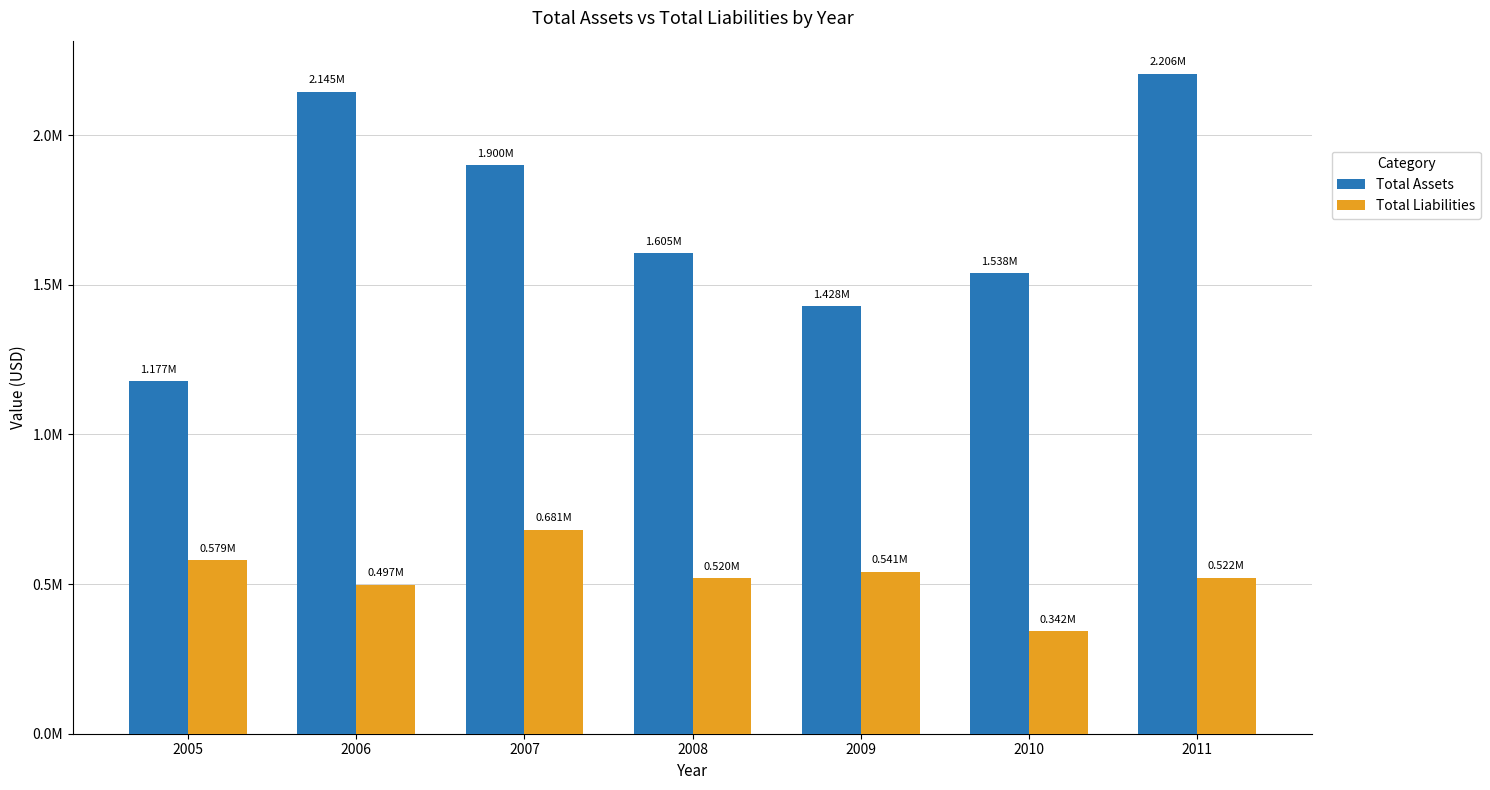

Are the bars horizontal?

No